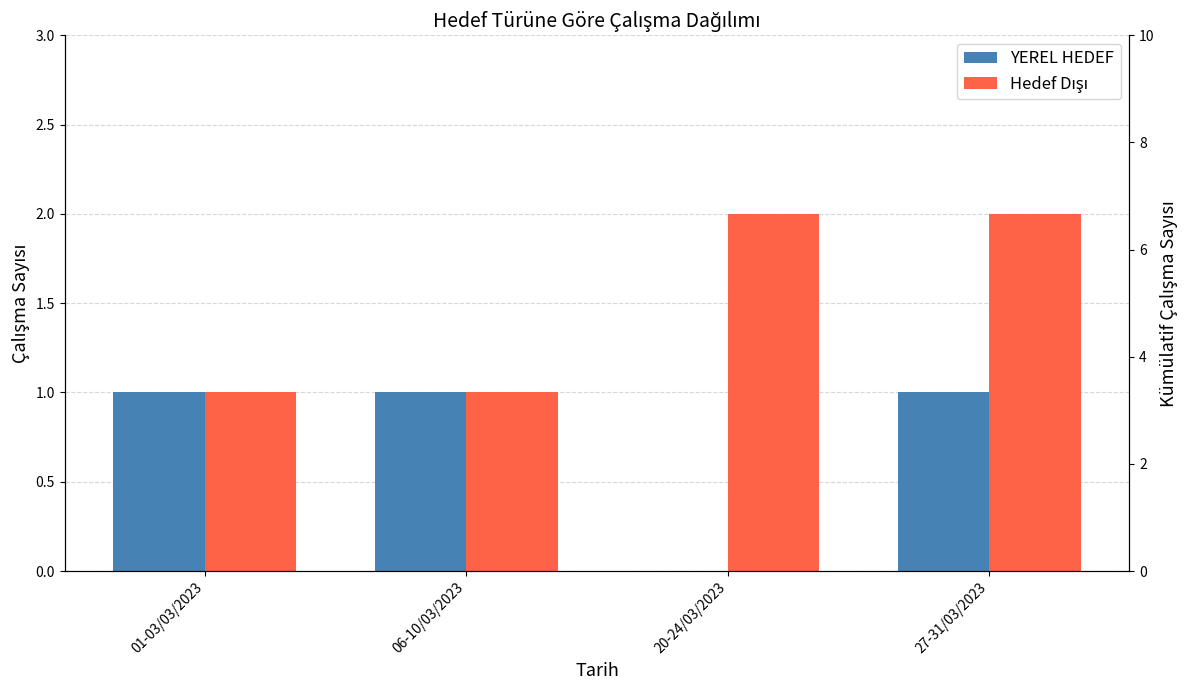

The value of Hedef Dışı at 01-03/03/2023 is 0. True or false?

False